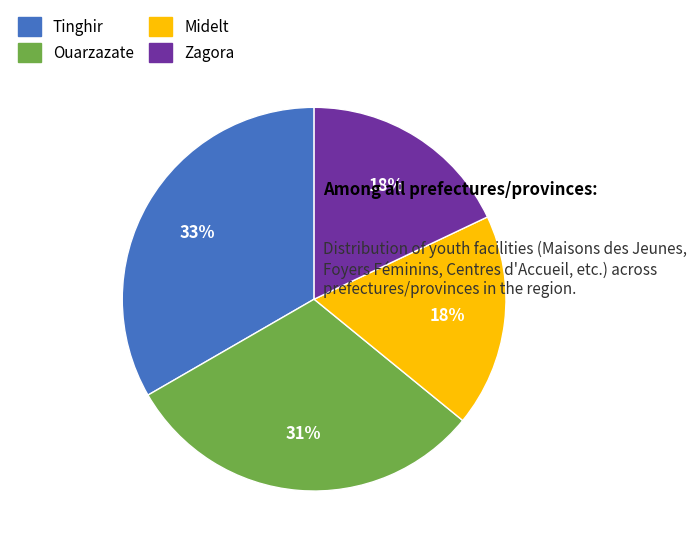

The Midelt slice represents 18% of the pie. True or false?

True